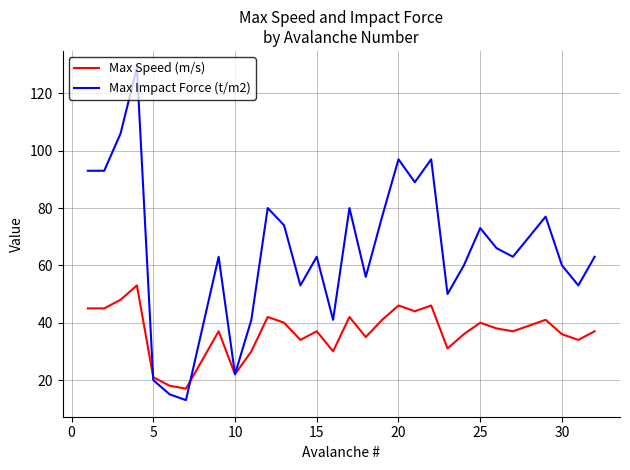

What is the minimum value shown in the chart?

13